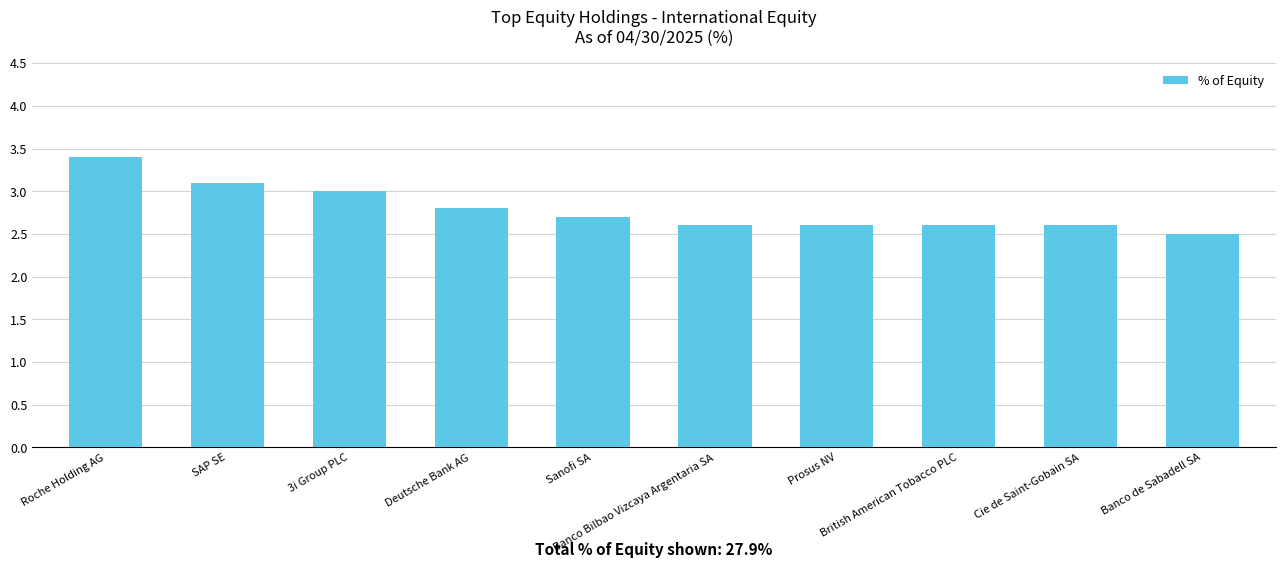

Does the chart contain stacked bars?

No